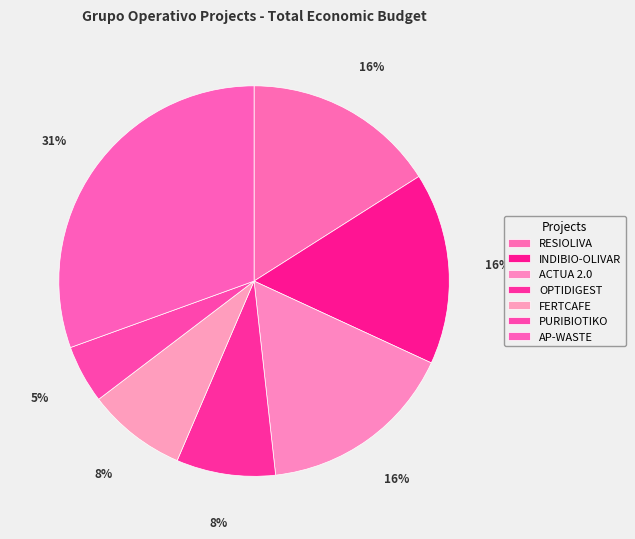

Do INDIBIO-OLIVAR and AP-WASTE together represent more than half of the pie?

No